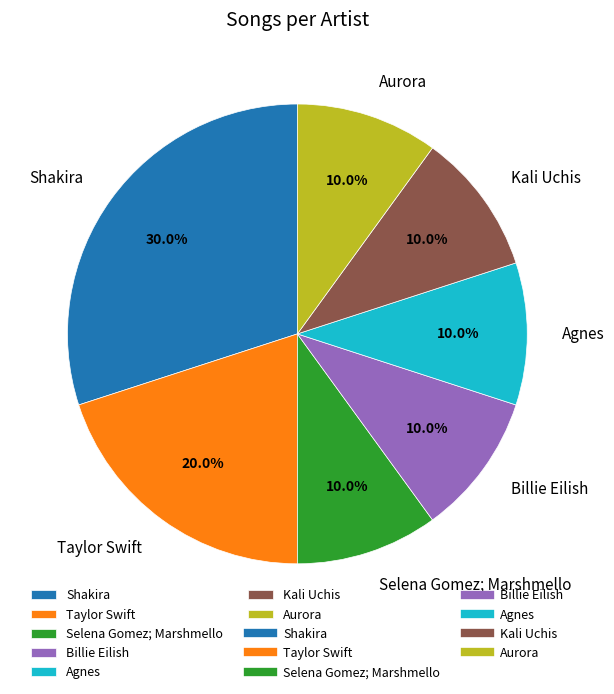

Do Taylor Swift and Kali Uchis together represent more than half of the pie?

No